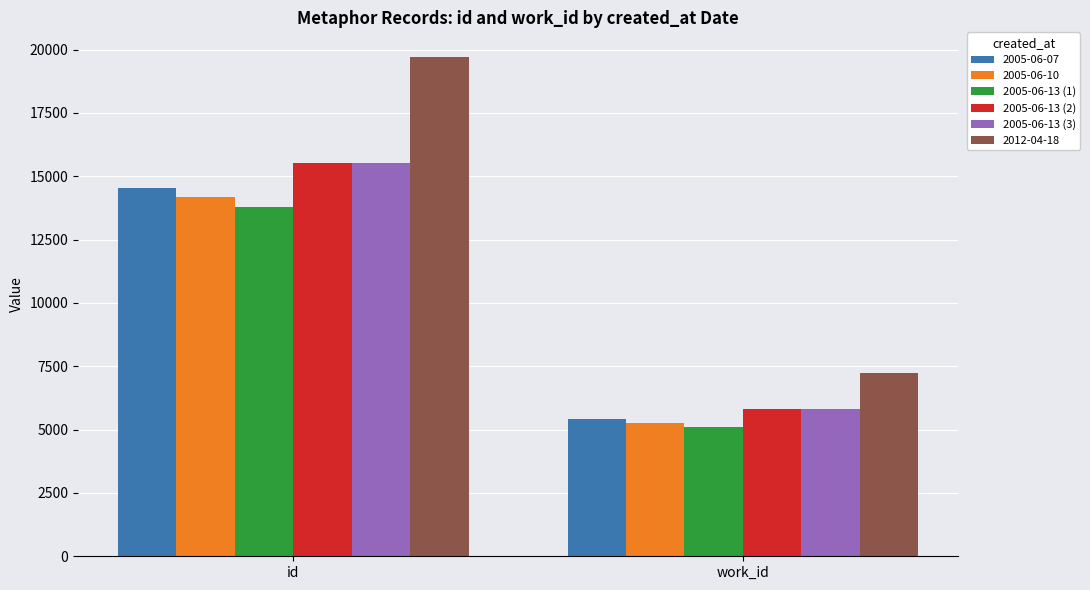

The 2005-06-13 (1) series shows 5098 at work_id. True or false?

True